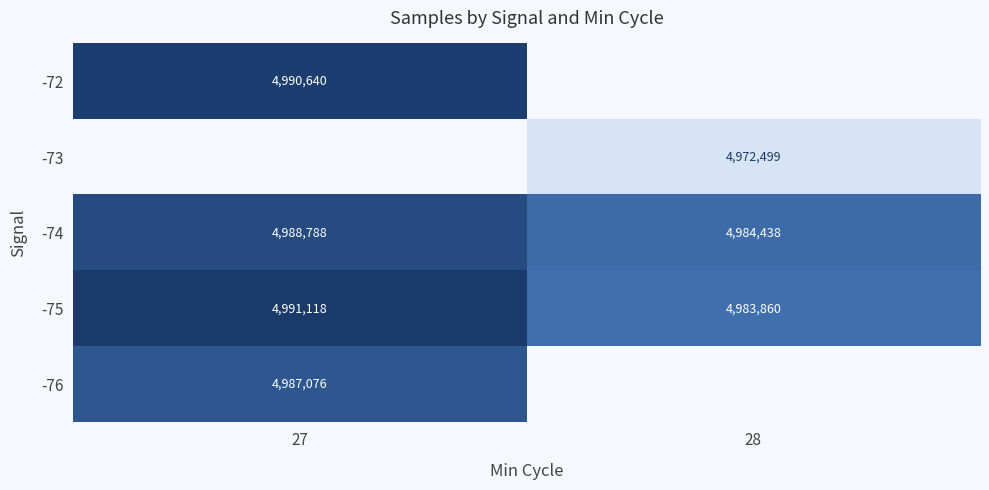

How many data points does each series have?

2